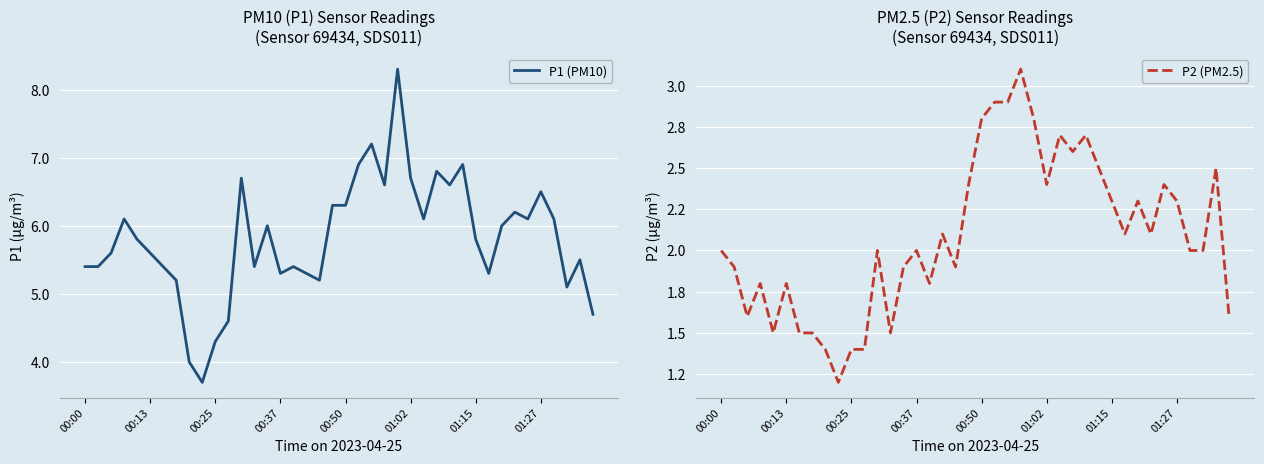

At which label does P1 (PM10) first exceed 5?

00:00